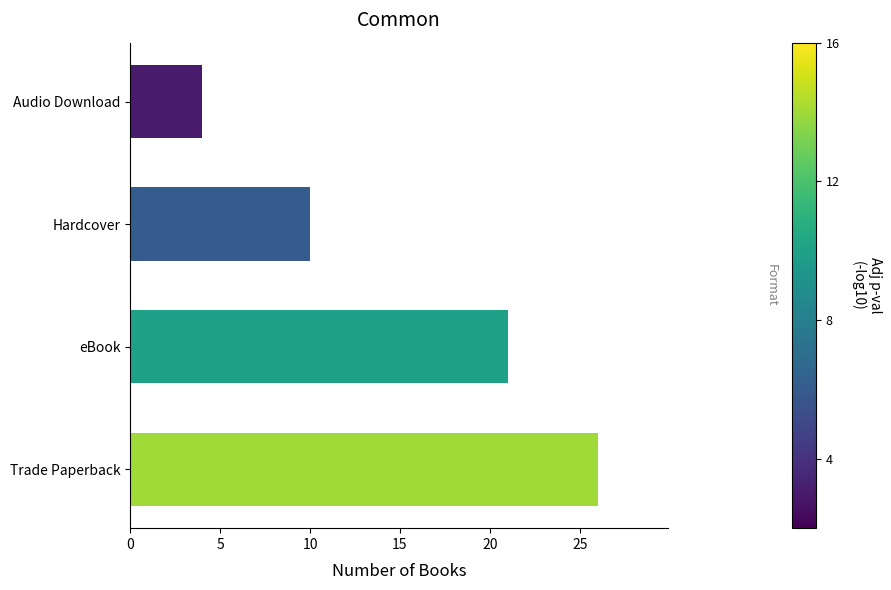

How many values are below 21?

2